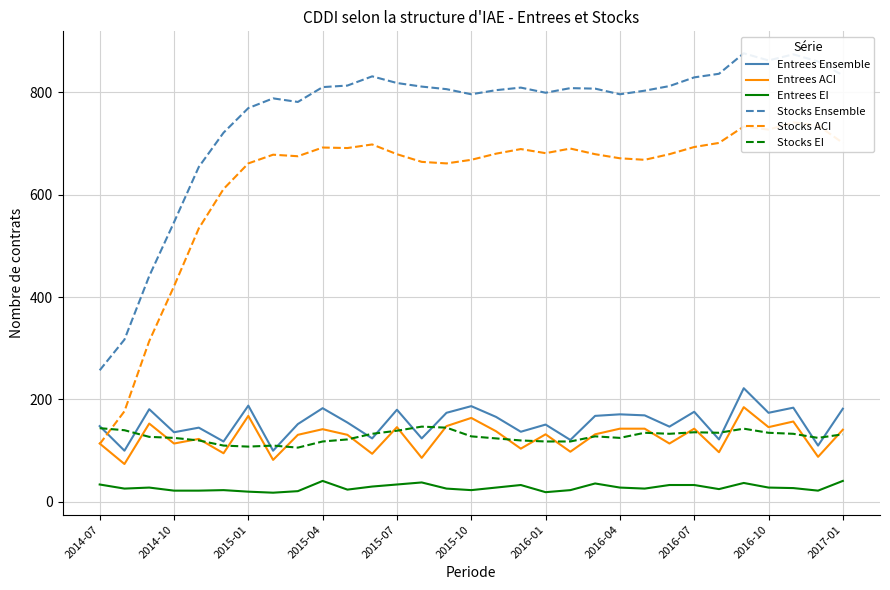

True or false: Entrees ACI has more than 0 interior local peaks.

True